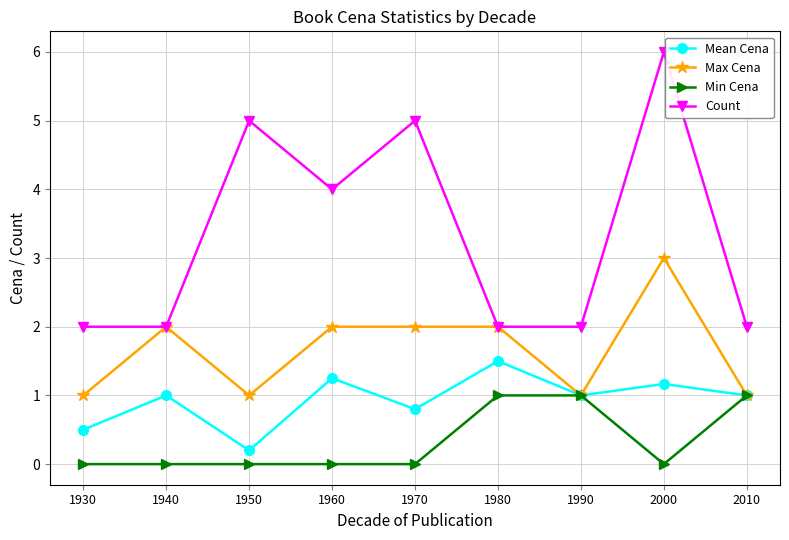

At which category is the sum across all series the highest?

2000